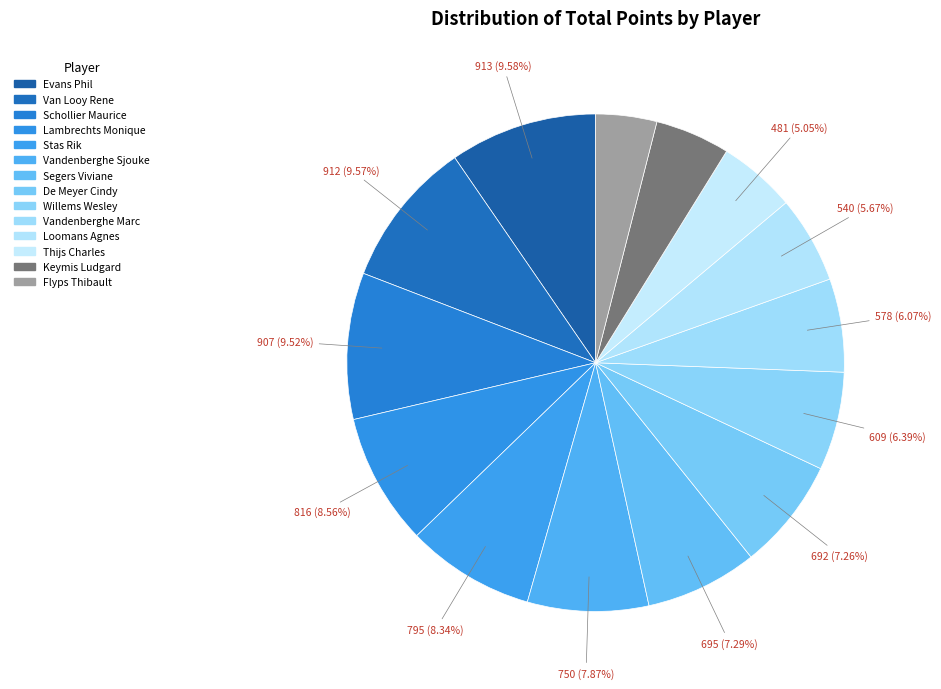

What is the ratio of the value at Stas Rik to the value at Segers Viviane?

1.1